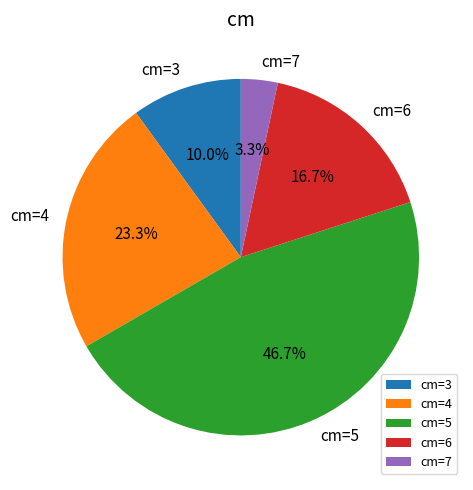

What portion of the pie excludes cm=7?

96.7%